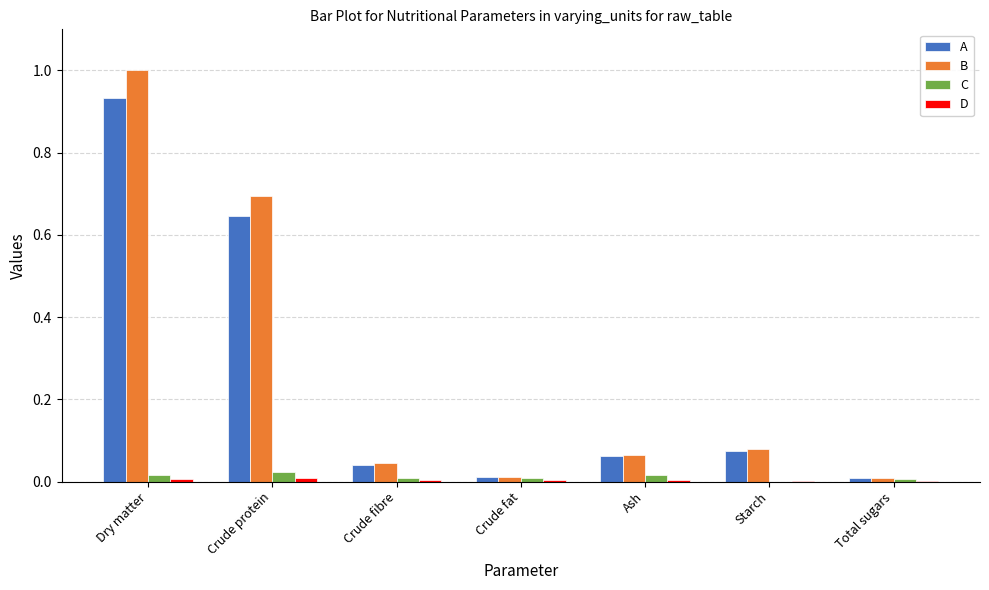

How many data points in C are above 0?

6